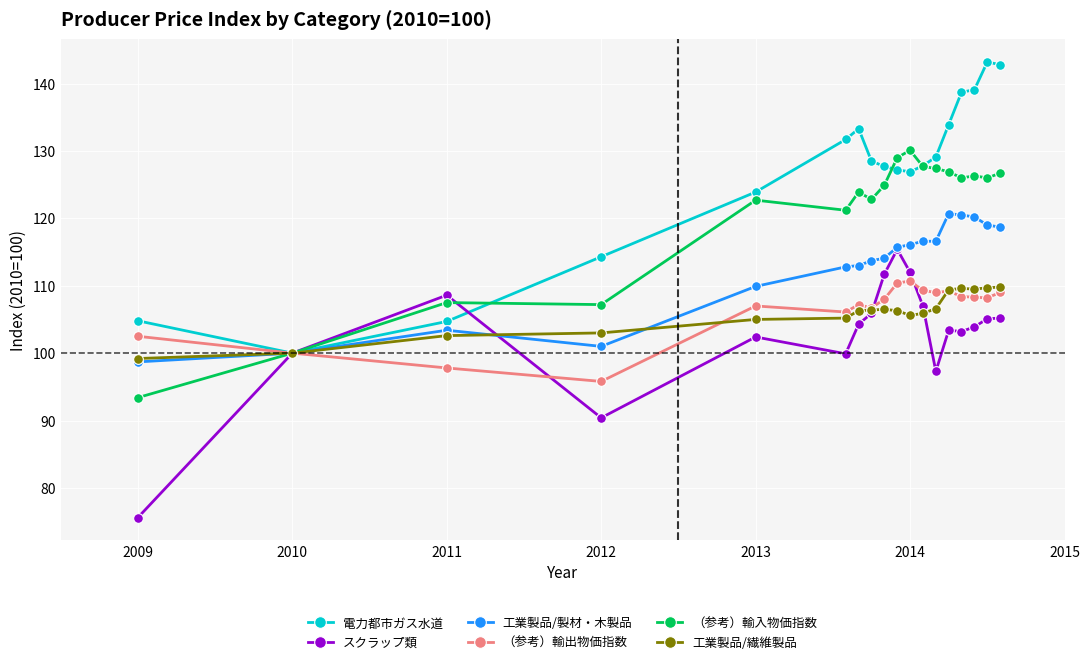

What is the value of the （参考）輸出物価指数 point at the 4th from the left?

95.8